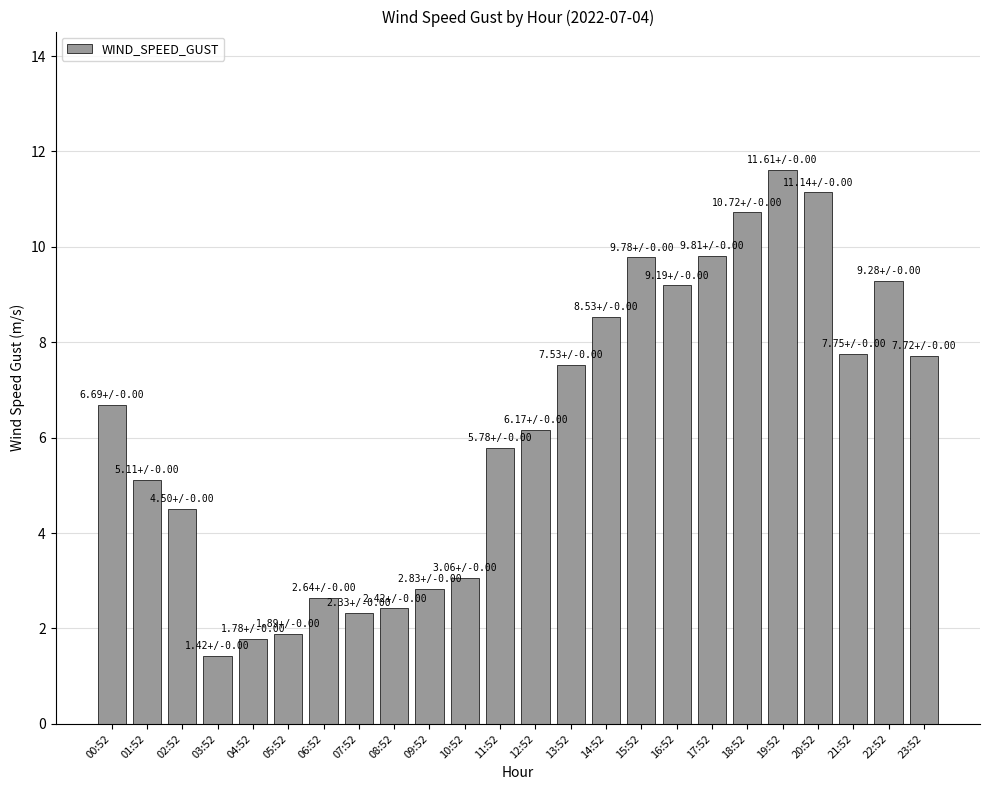

Read the value at 02:52.

4.5